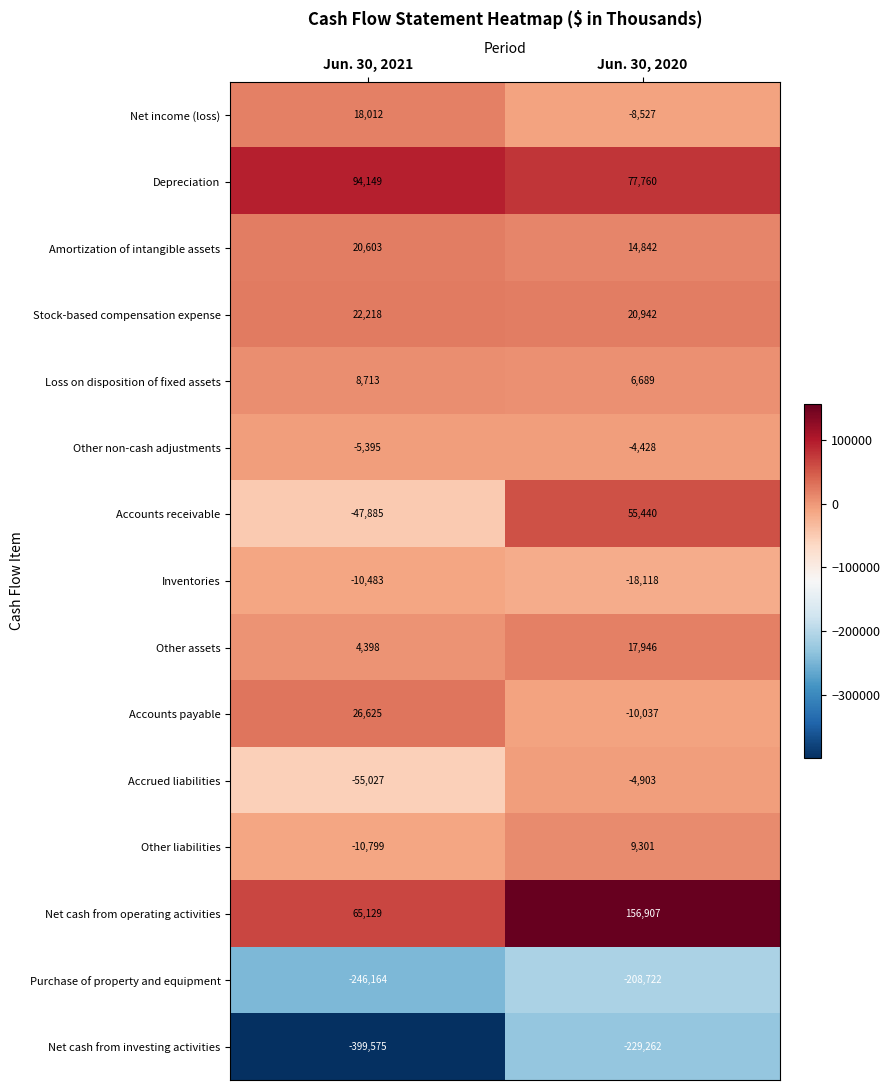

What is the smallest value displayed?

-399575